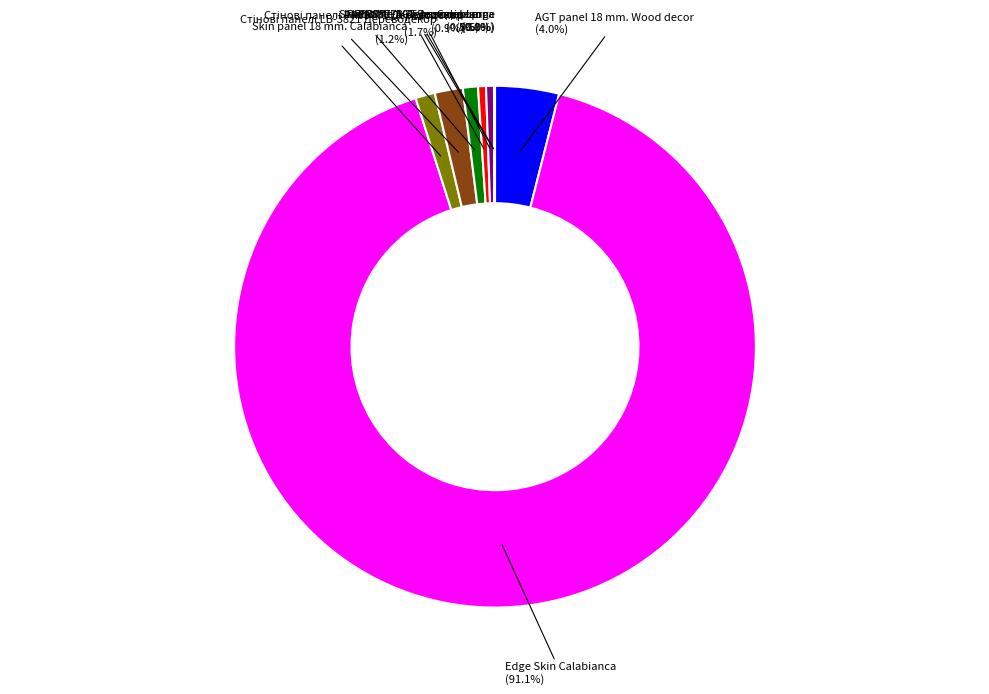

Does any single category account for the majority?

Yes